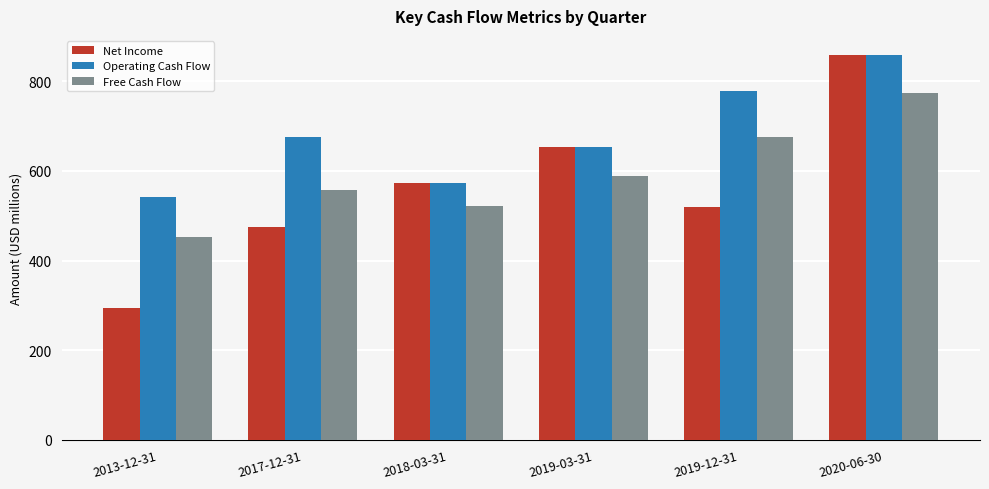

List the series in order of their overall mean, lowest first.

Net Income, Free Cash Flow, Operating Cash Flow